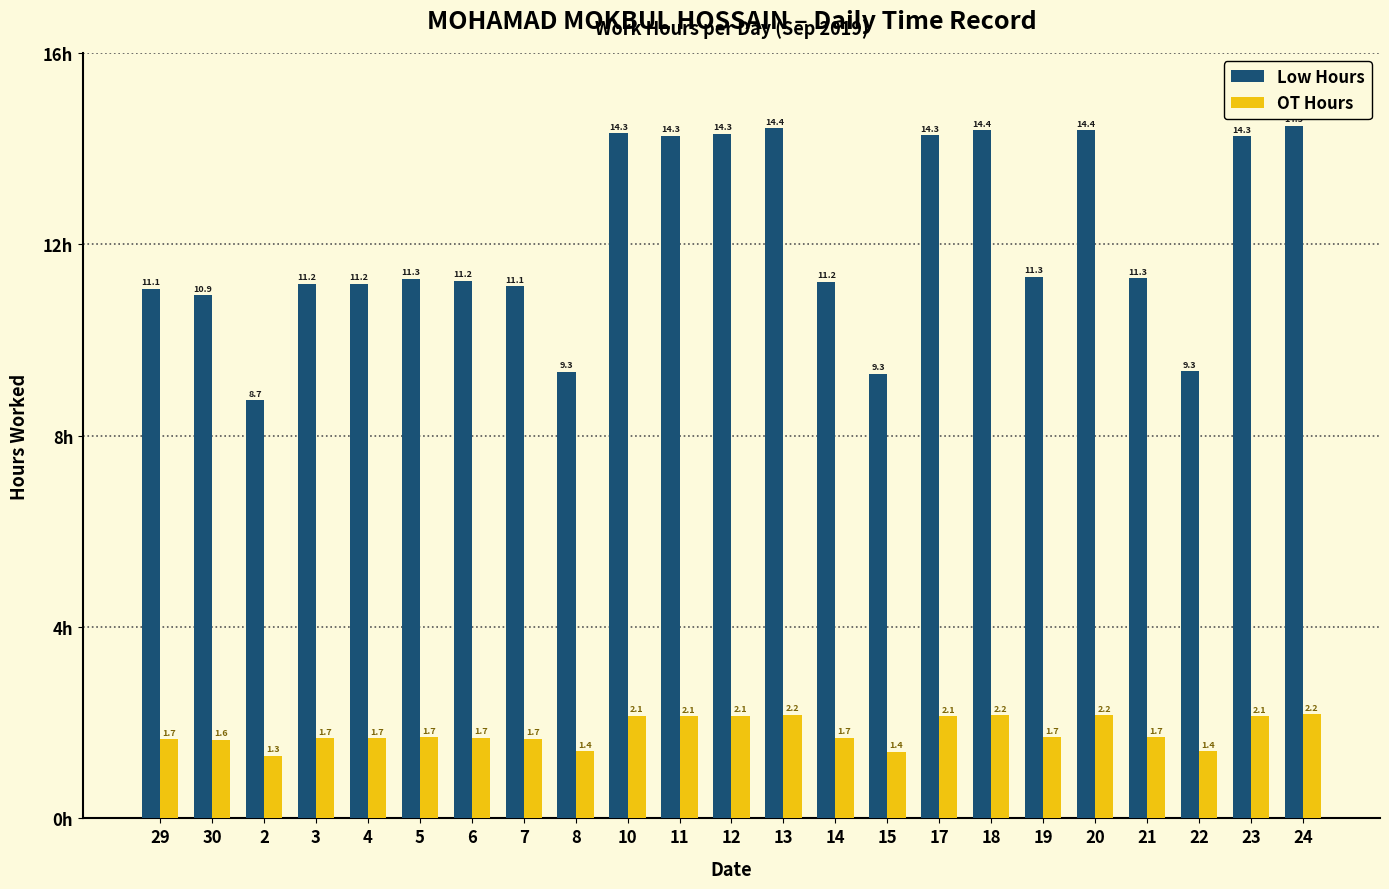

What is the difference between the maximum and minimum values in the OT Hours series?

0.9